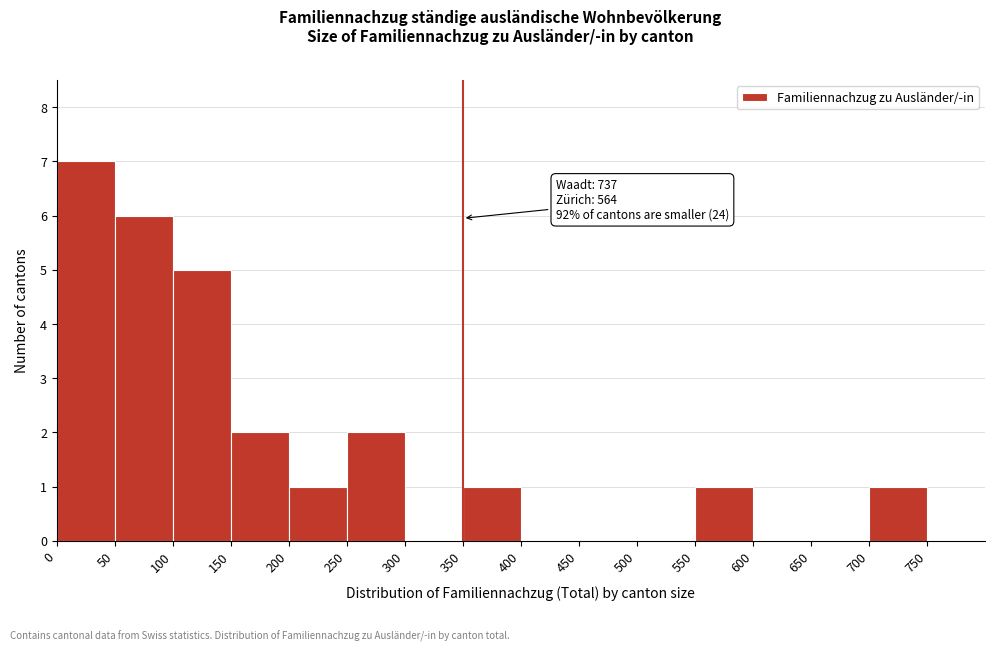

Over which range of the x-axis is the bar tallest?

0 to 50